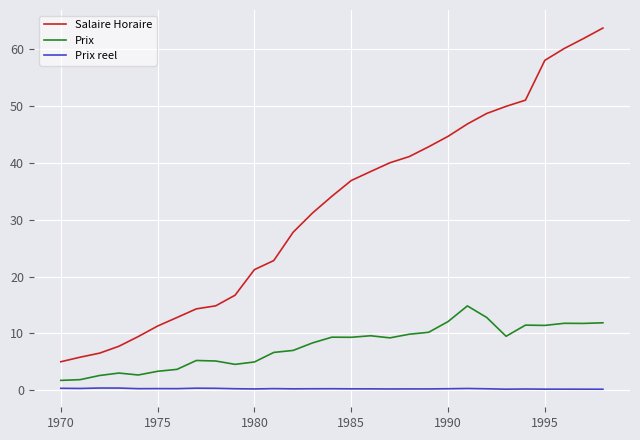

What is the difference between the maximum and minimum values in the Prix series?

13.1